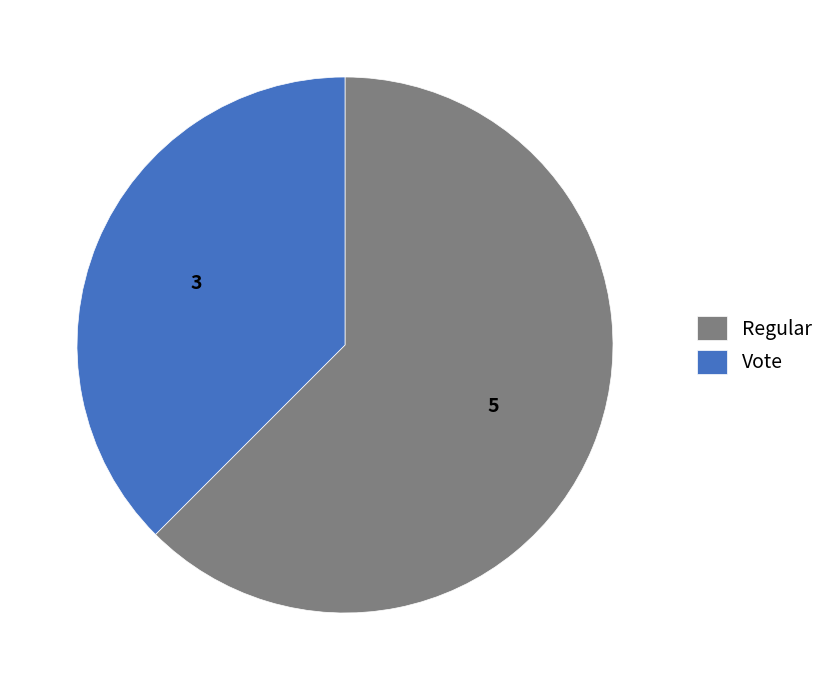

Does any single category account for the majority?

Yes